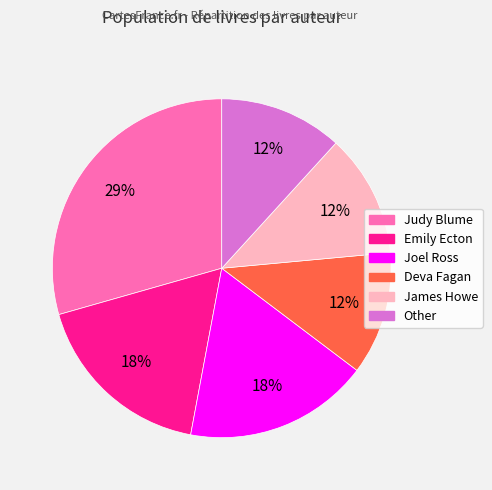

To the nearest percent, what is the average slice percentage?

17%